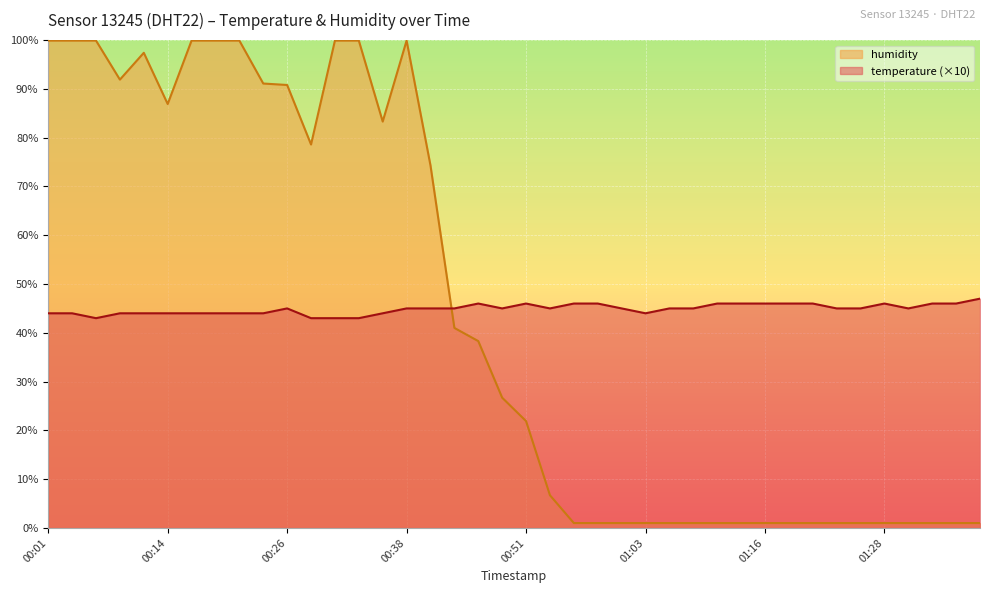

What is the difference between the second highest and minimum values in the humidity series?

98.9